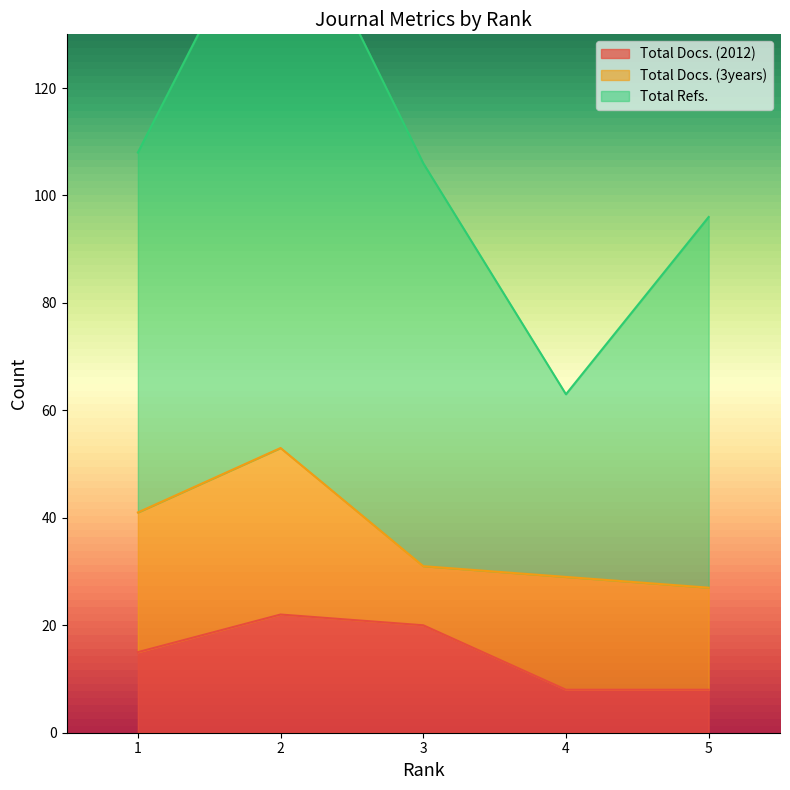

True or false: Total Refs. and Total Docs. (3years) cross at least once.

False